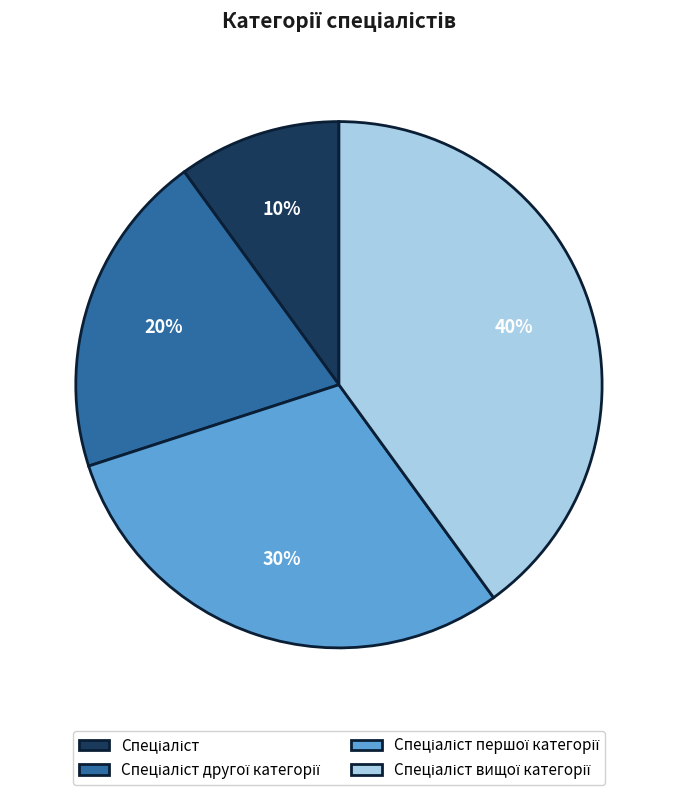

Count the number of slices in the pie.

4